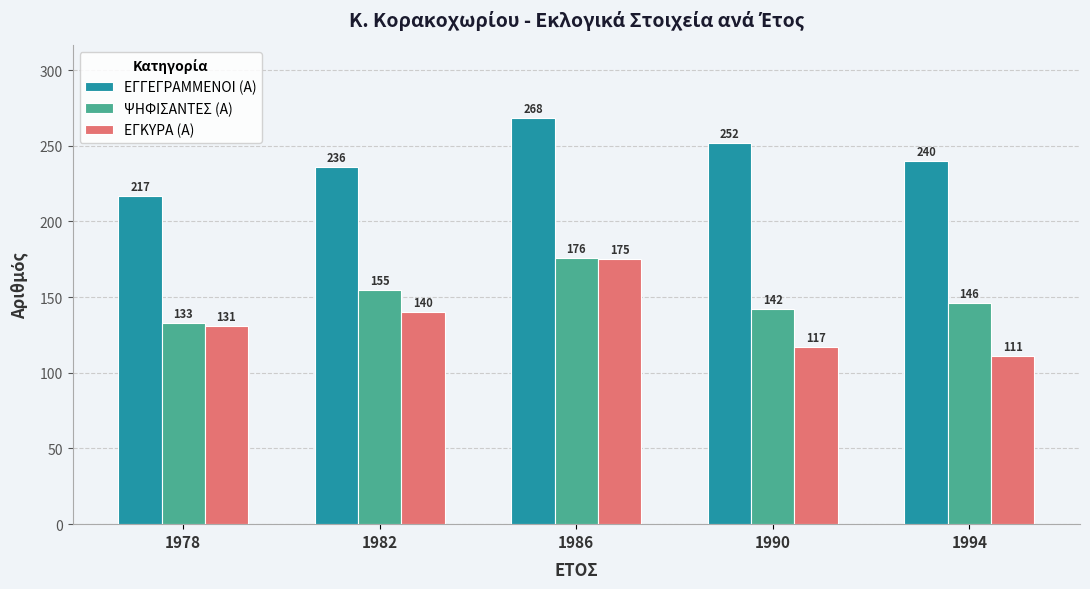

Is the value of ΕΓΚΥΡΑ (Α) at 1982 greater than the value of ΕΓΓΕΓΡΑΜΜΕΝΟΙ (Α) at 1990?

No